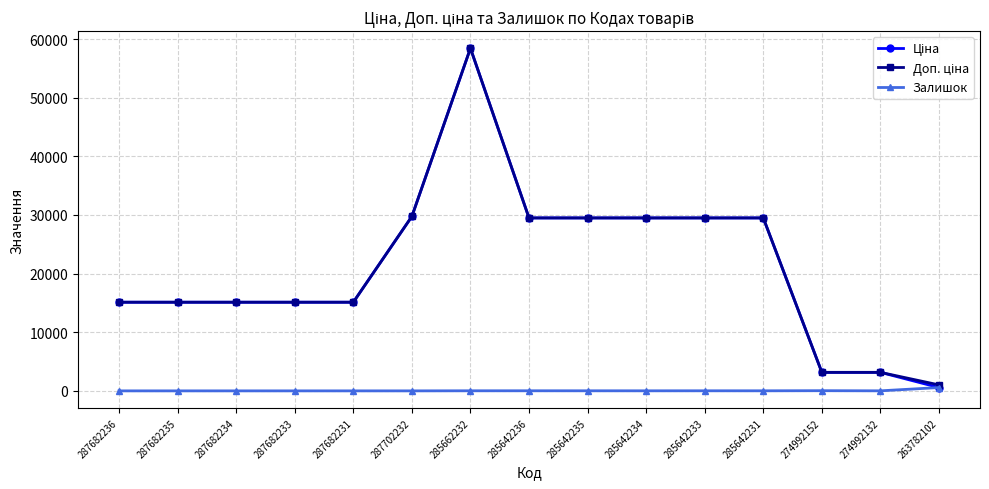

Is it true that Залишок equals 8.0 at 274992132?

True